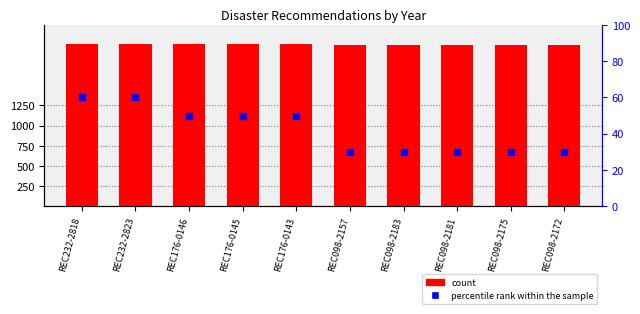

Which series reaches the maximum Y coordinate?

count